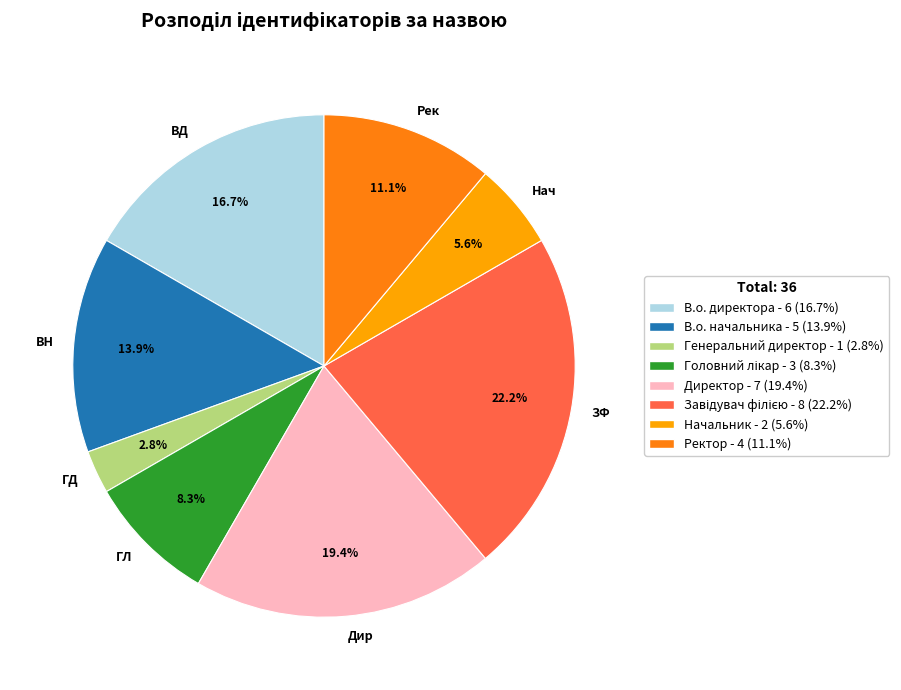

Between Дир and ЗФ, which is larger?

ЗФ